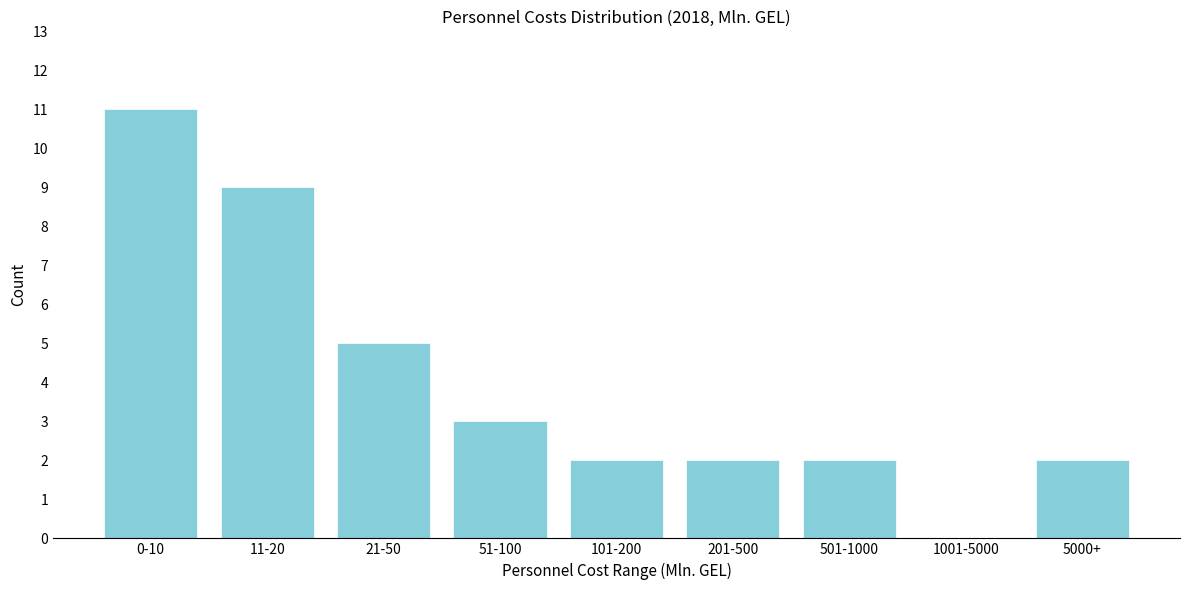

Reading right to left, what are all the values shown in this chart?

5000+=2	1001-5000=0	501-1000=2	201-500=2	101-200=2	51-100=3	21-50=5	11-20=9	0-10=11